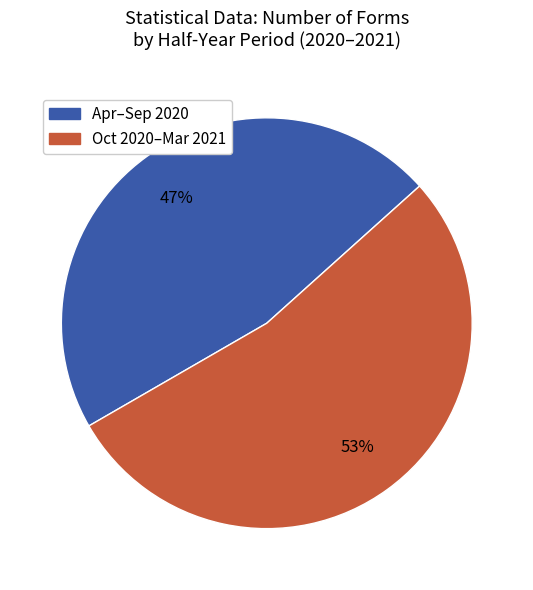

To the nearest percent, what is the average slice percentage?

50%